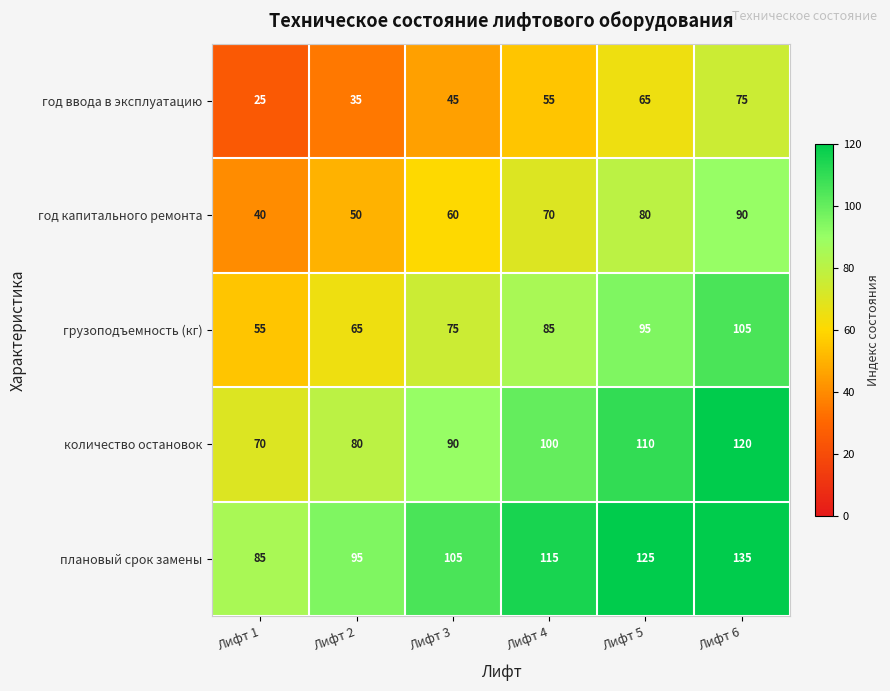

What is the difference between the highest and lowest values at Лифт 3?

60